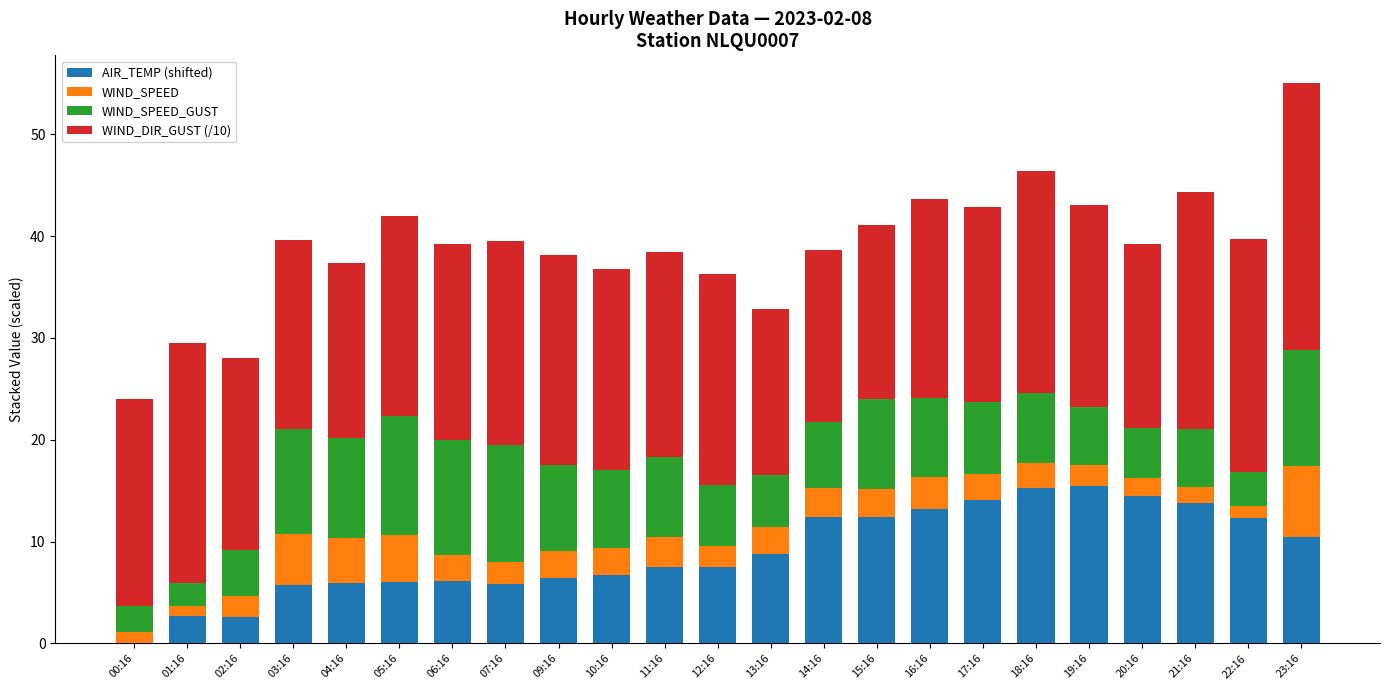

True or false: AIR_TEMP (shifted) has a value of 12.4 at 14:16.

True